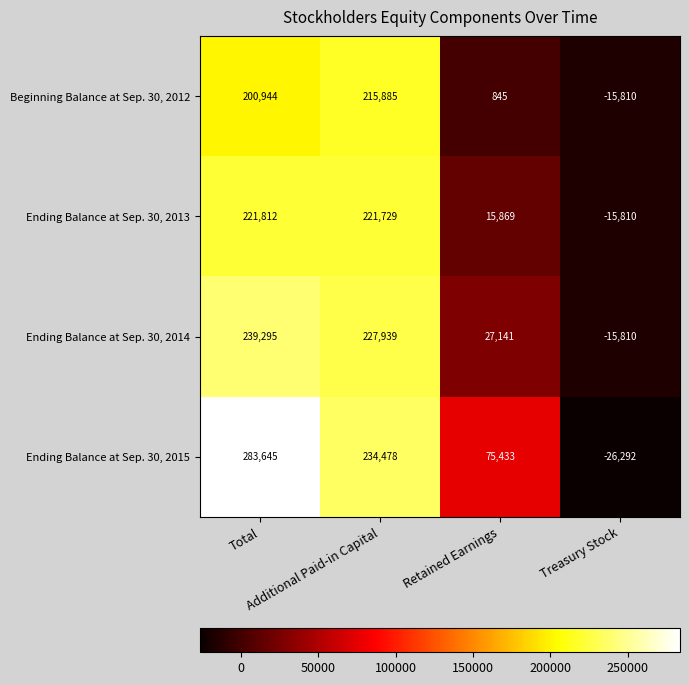

Which series has the largest range (max minus min)?

Ending Balance at Sep. 30, 2015